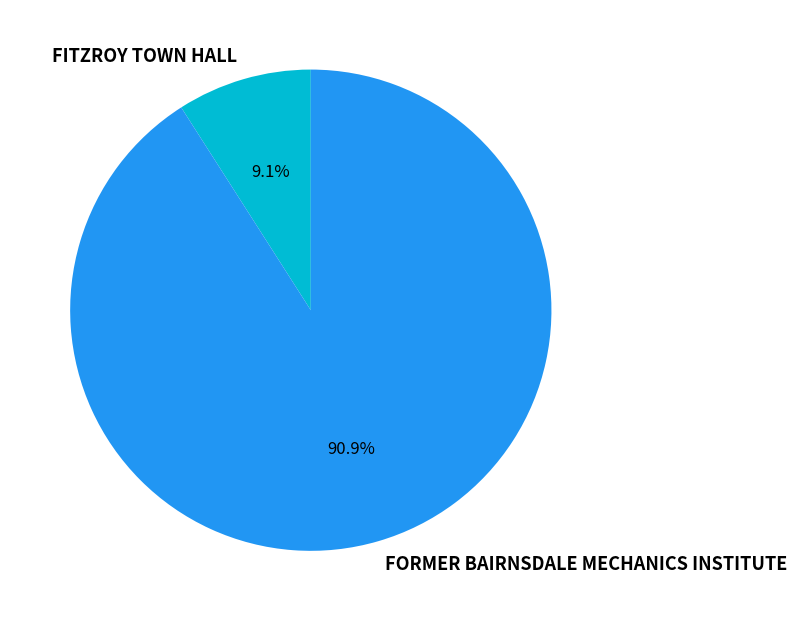

Rank the categories by value from highest to lowest.

FORMER BAIRNSDALE MECHANICS INSTITUTE, FITZROY TOWN HALL